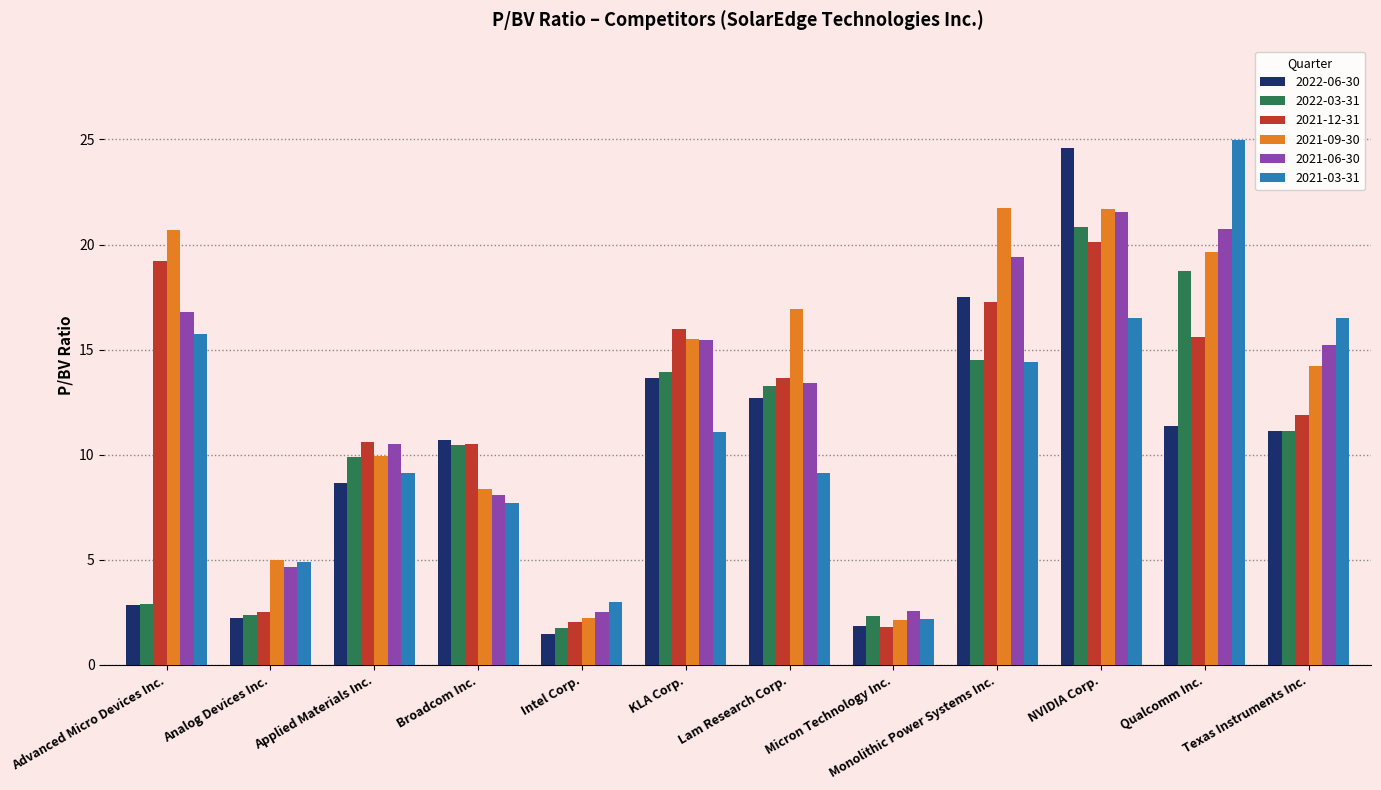

Is the value of 2021-03-31 at KLA Corp. greater than the value of 2021-06-30 at Monolithic Power Systems Inc.?

No